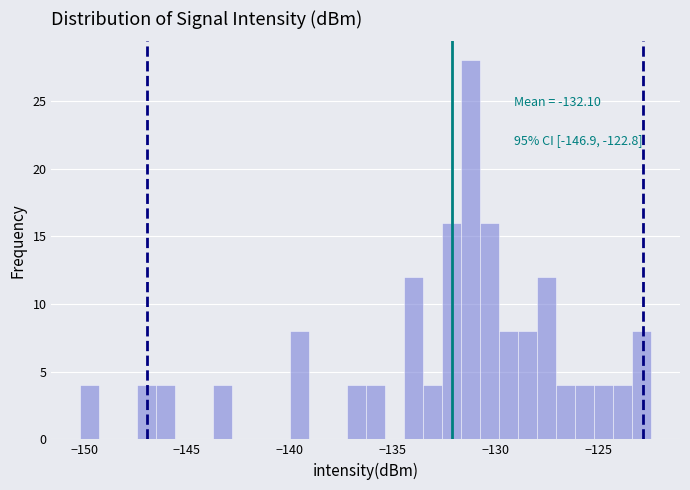

Read against the x-axis, roughly where is the centre of the tallest bar?

-131.0